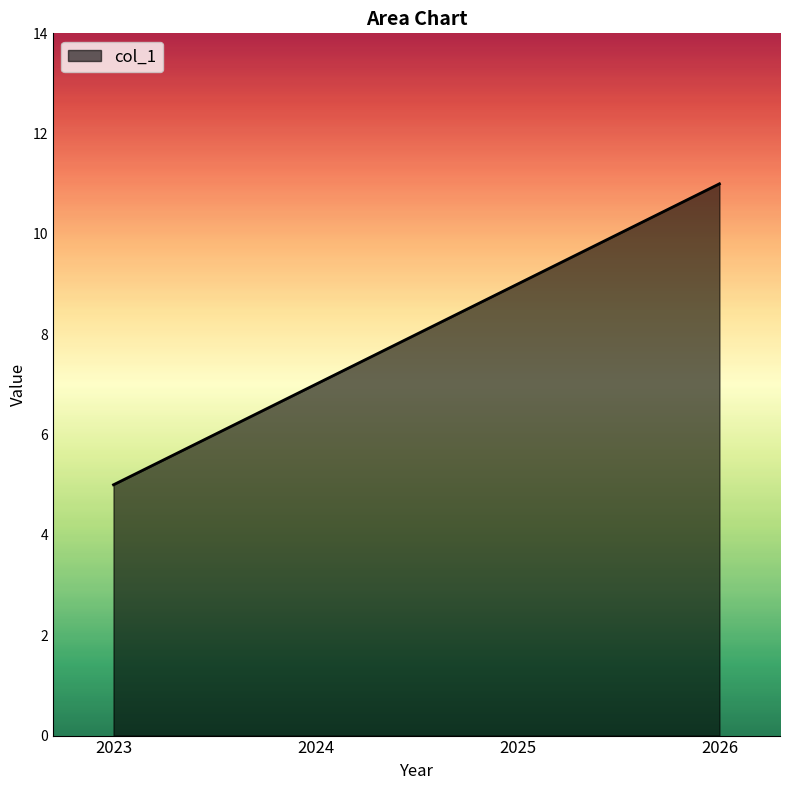

Read the value at 2024.

7